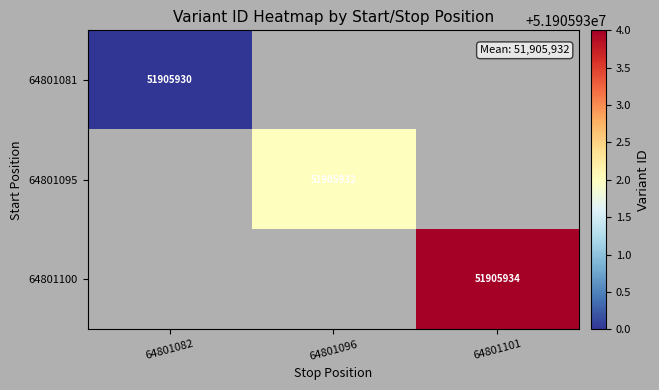

The 64801100 series shows 87151113 at 64801101. True or false?

False